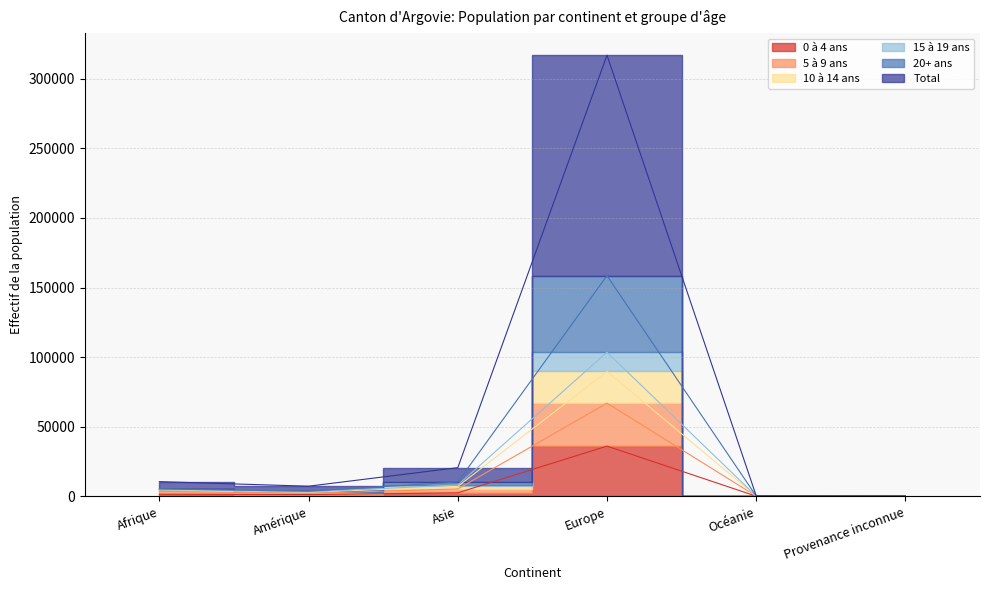

True or false: 0 à 4 ans and 10 à 14 ans intersect in this chart.

False